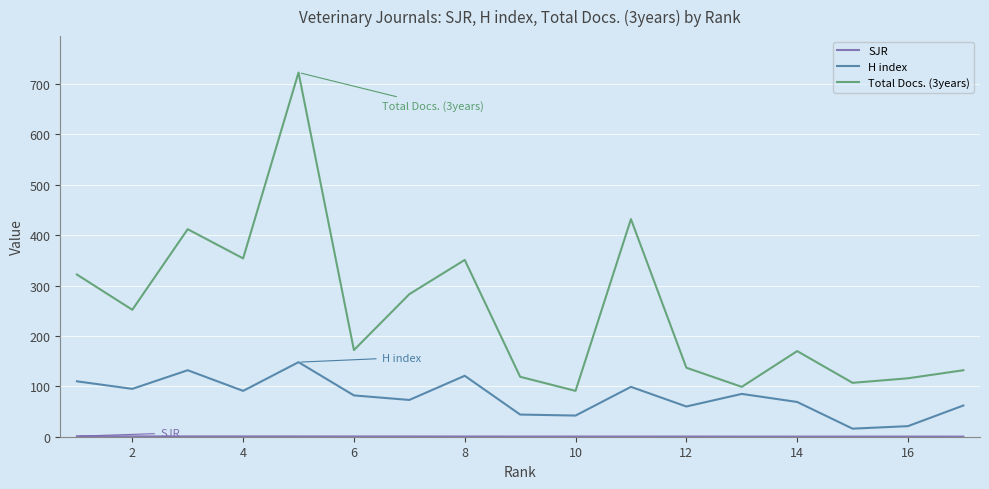

What is the difference between the maximum and minimum values in the H index series?

132.0